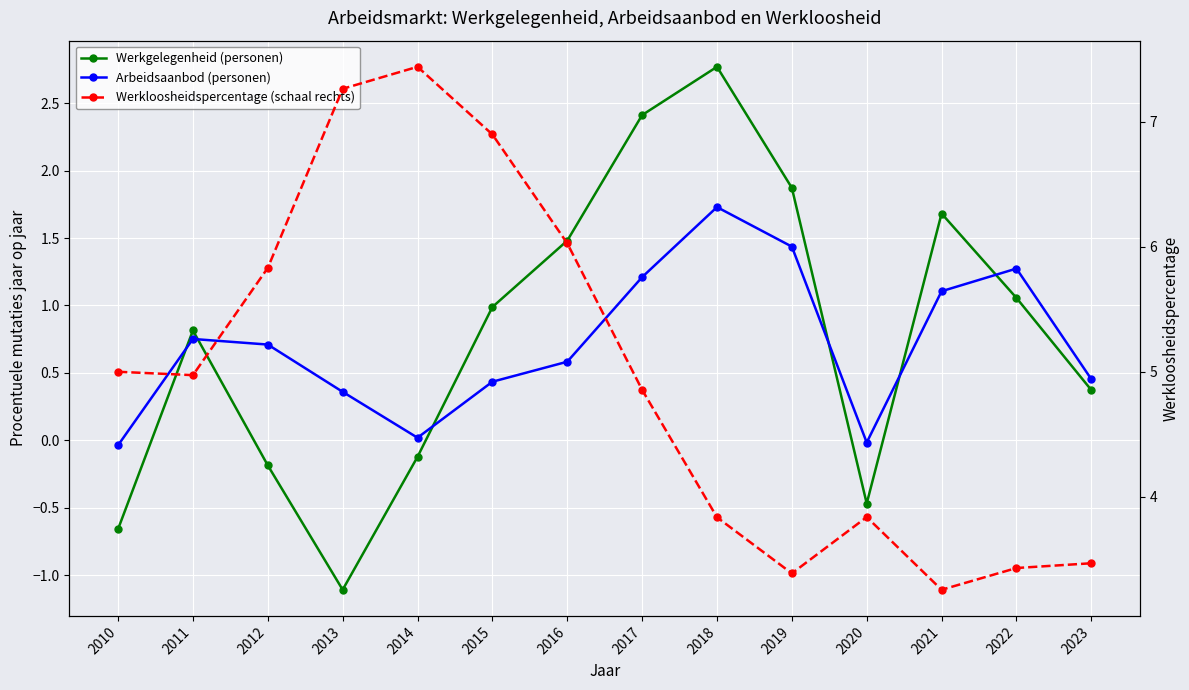

What is the difference between the second highest and minimum values in the Werkloosheidspercentage (schaal rechts) series?

4.0